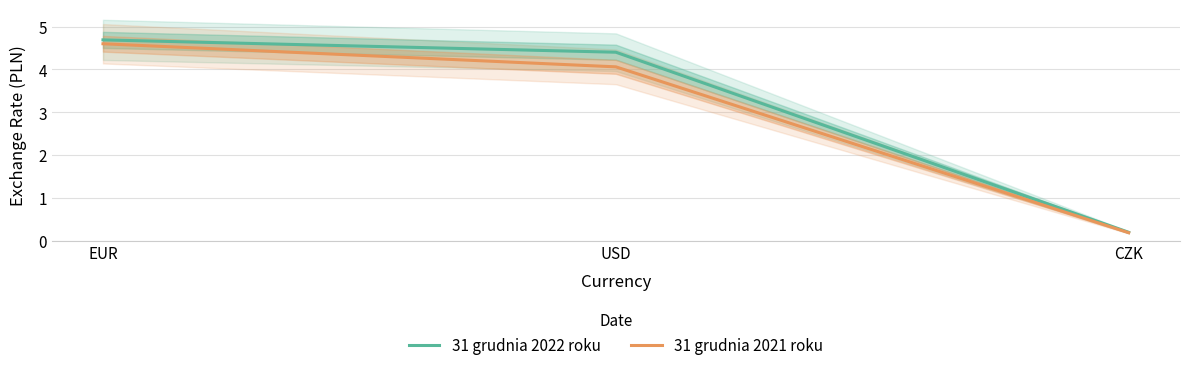

At which label does 31 grudnia 2021 roku first exceed 4?

EUR